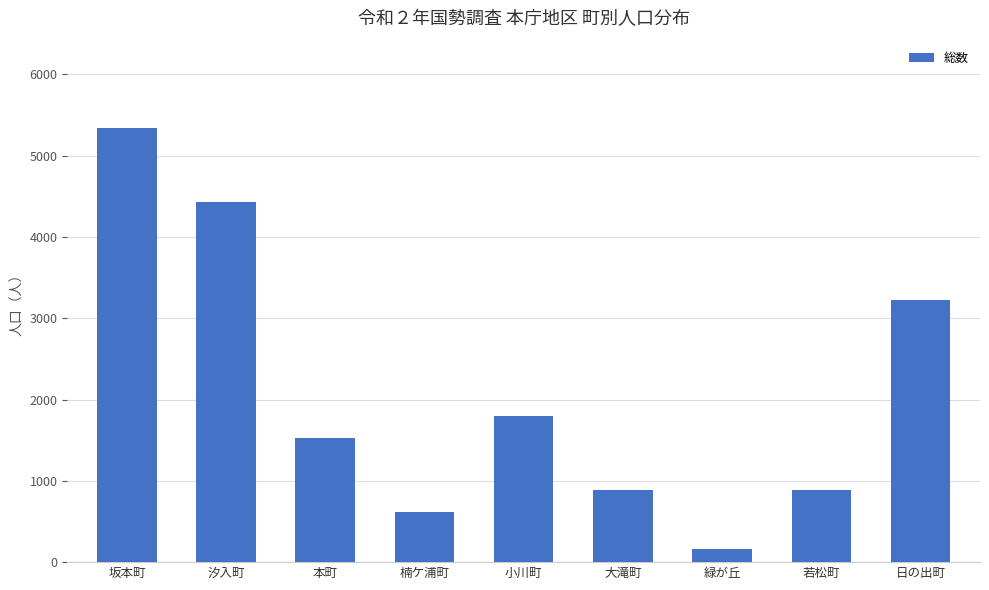

What position from the left is 坂本町?

1